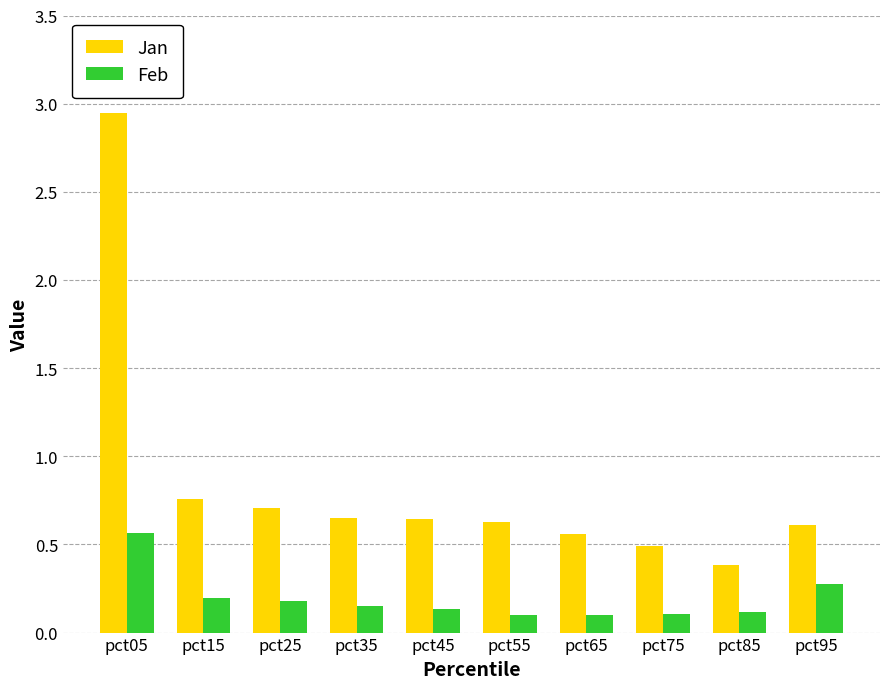

The Jan series shows 0.6 at pct95. True or false?

True